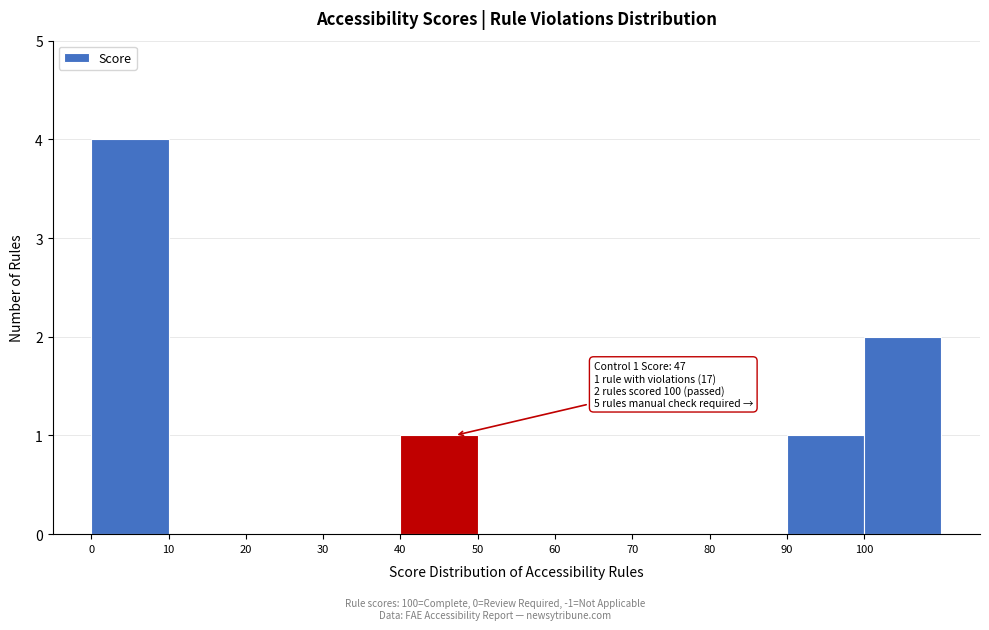

Over which range of the x-axis is the bar tallest?

0 to 10